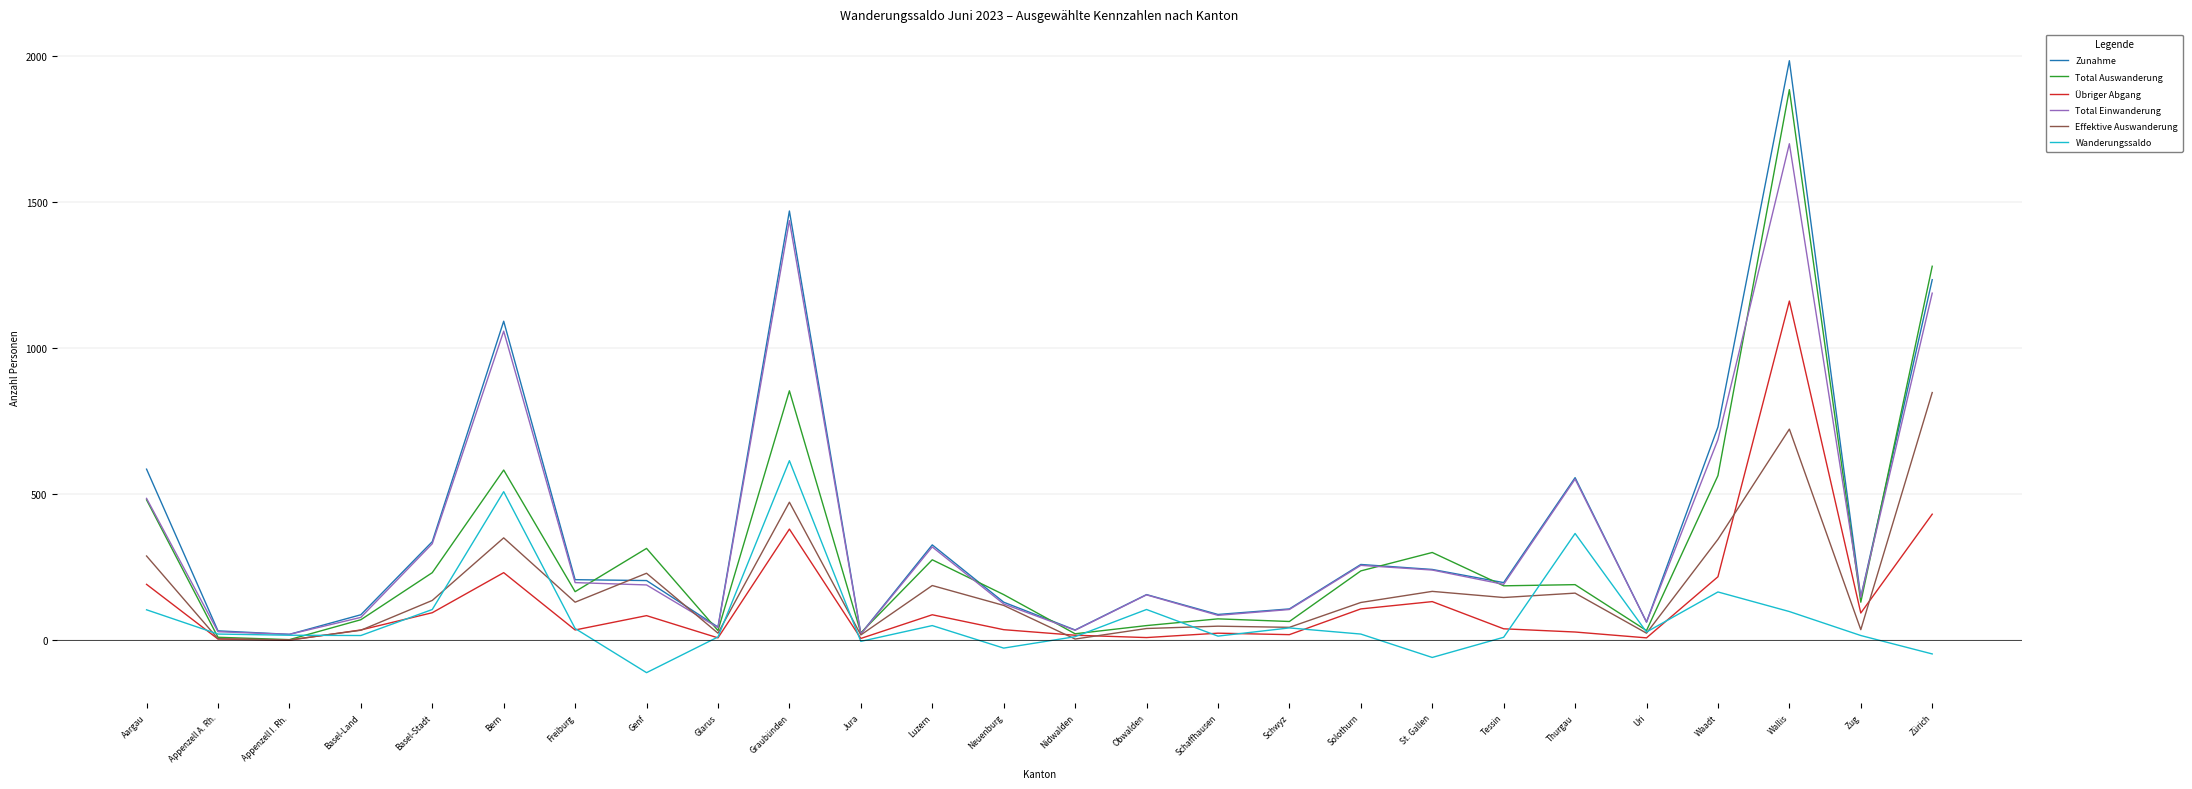

List the series in order of their peak value, lowest first.

Wanderungssaldo, Effektive Auswanderung, Übriger Abgang, Total Einwanderung, Total Auswanderung, Zunahme